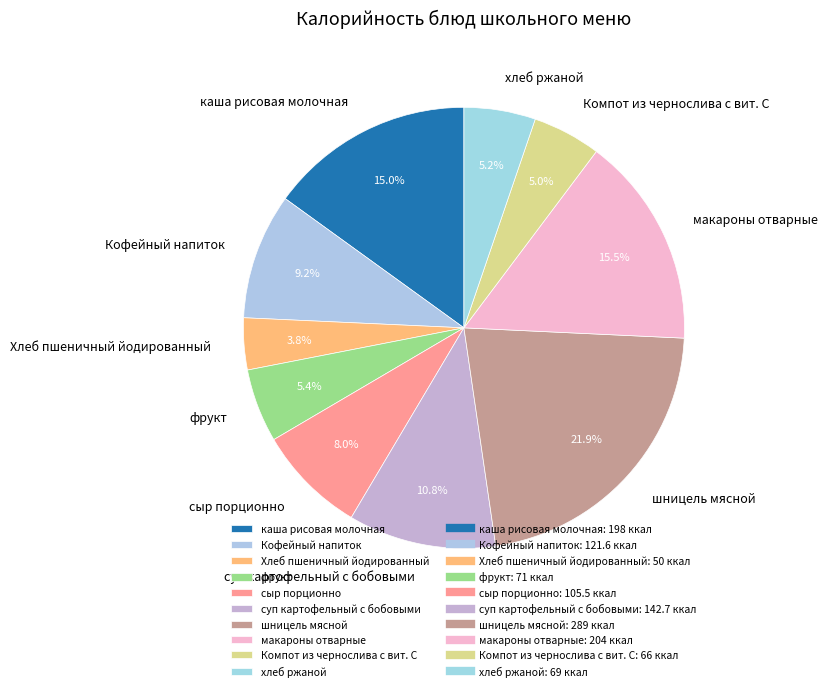

What is the largest slice in the pie chart?

шницель мясной